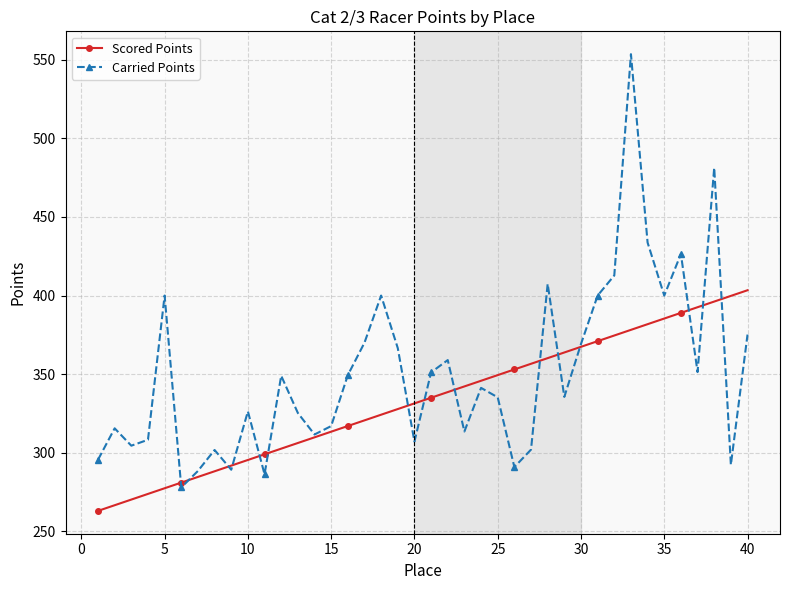

List the series in order of their overall mean, lowest first.

Scored Points, Carried Points